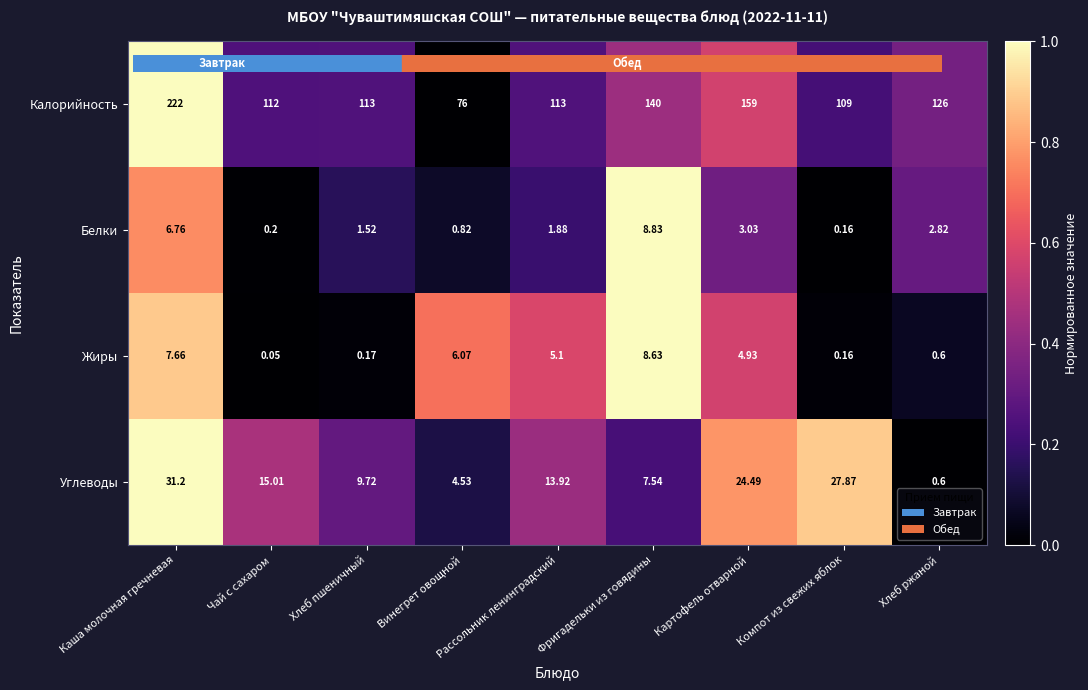

What is the greatest value displayed?

222.0